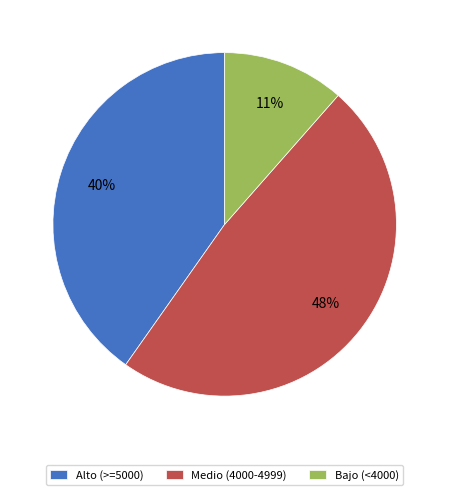

Count the number of slices in the pie.

3